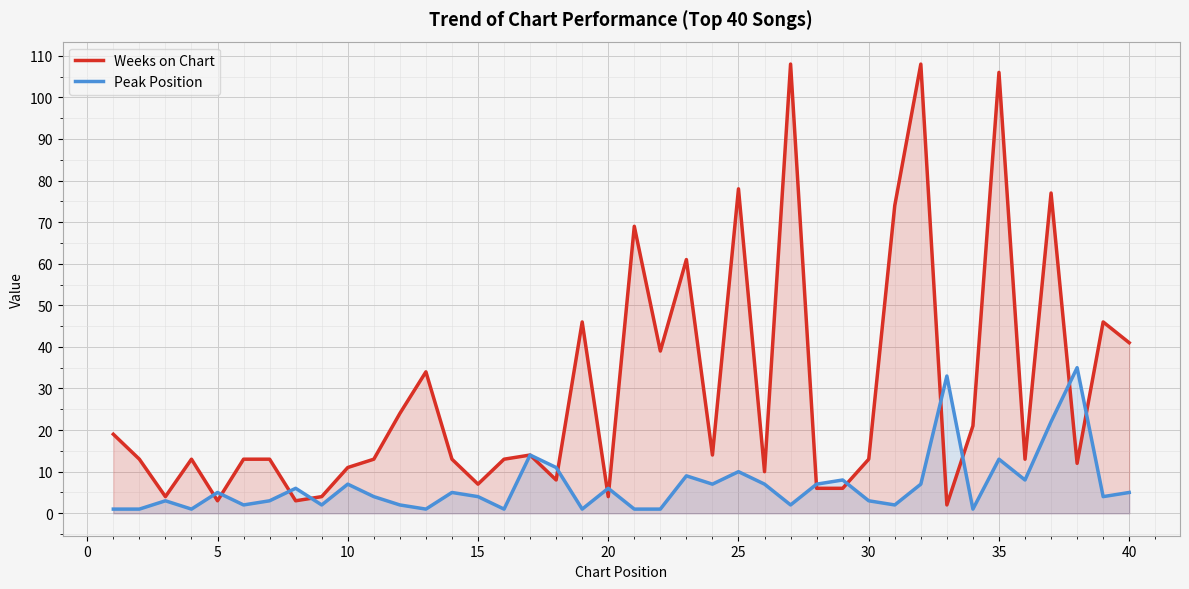

In Weeks on Chart, how many points are lower than both neighbors (excluding endpoints)?

12